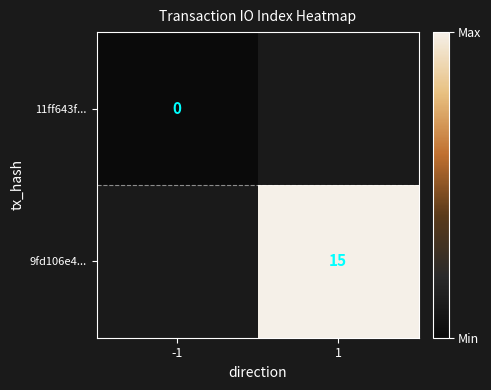

Is it true that 9fd106e4... equals 15 at 1?

True